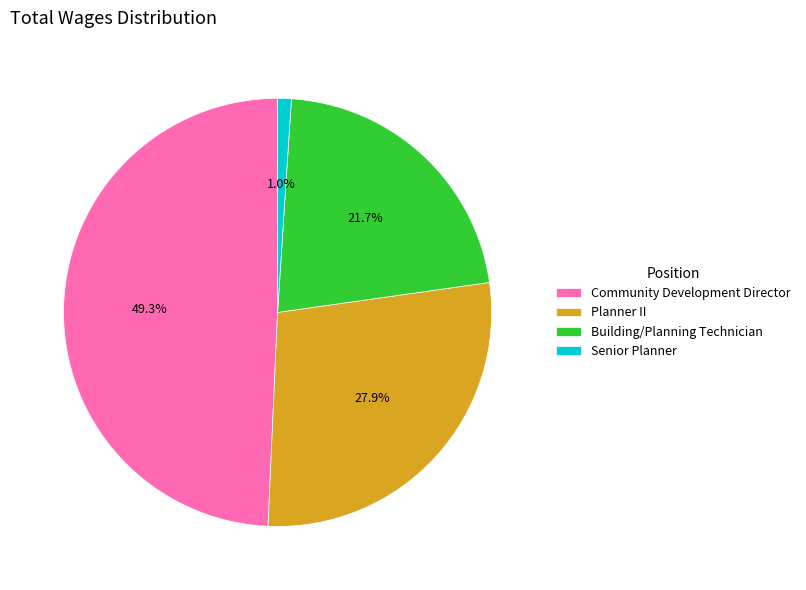

Rank the categories by value from lowest to highest.

Senior Planner, Building/Planning Technician, Planner II, Community Development Director